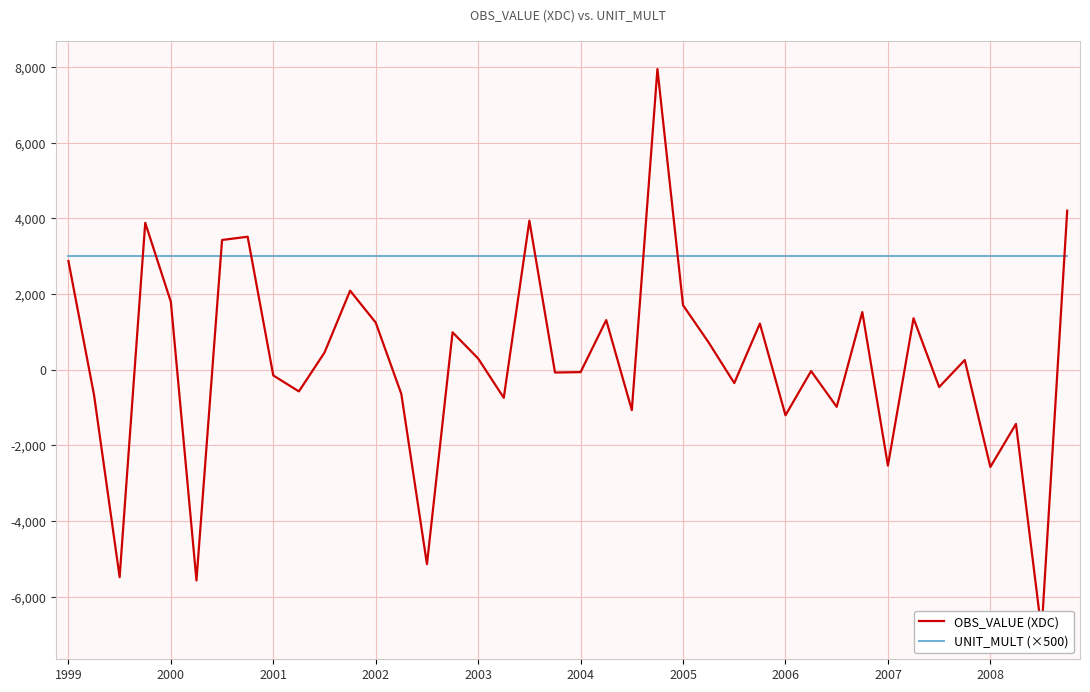

What is the spread (max minus min) of values at 19?

3071.5